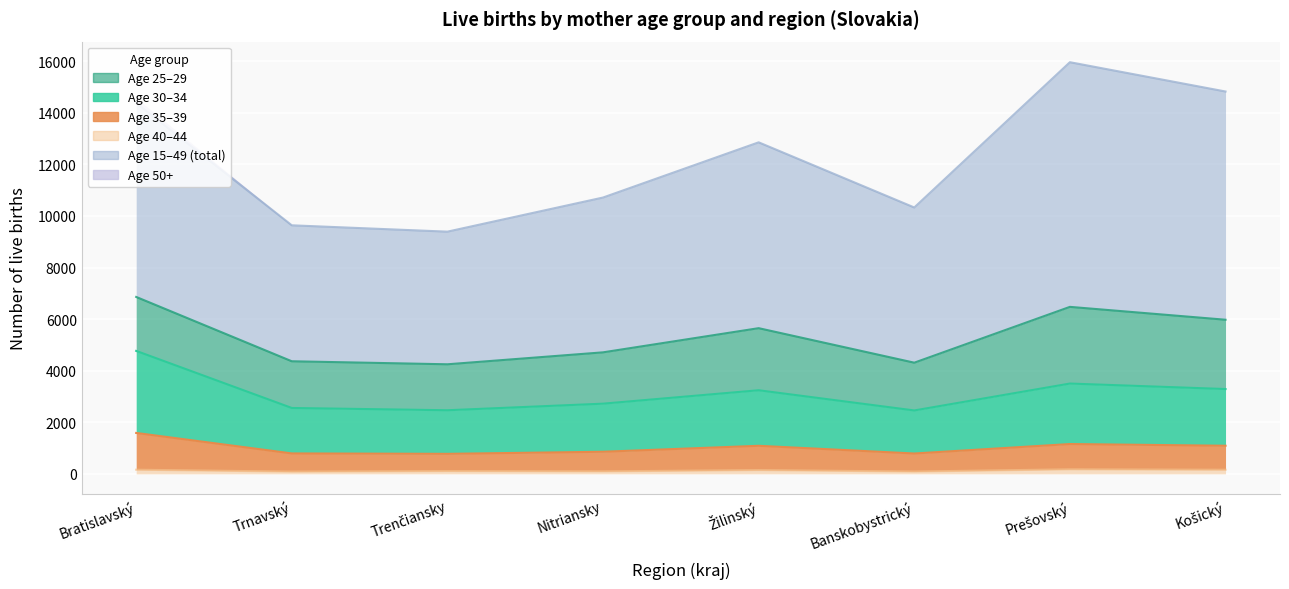

True or false: 35-39 and 40-44 cross at least once.

False